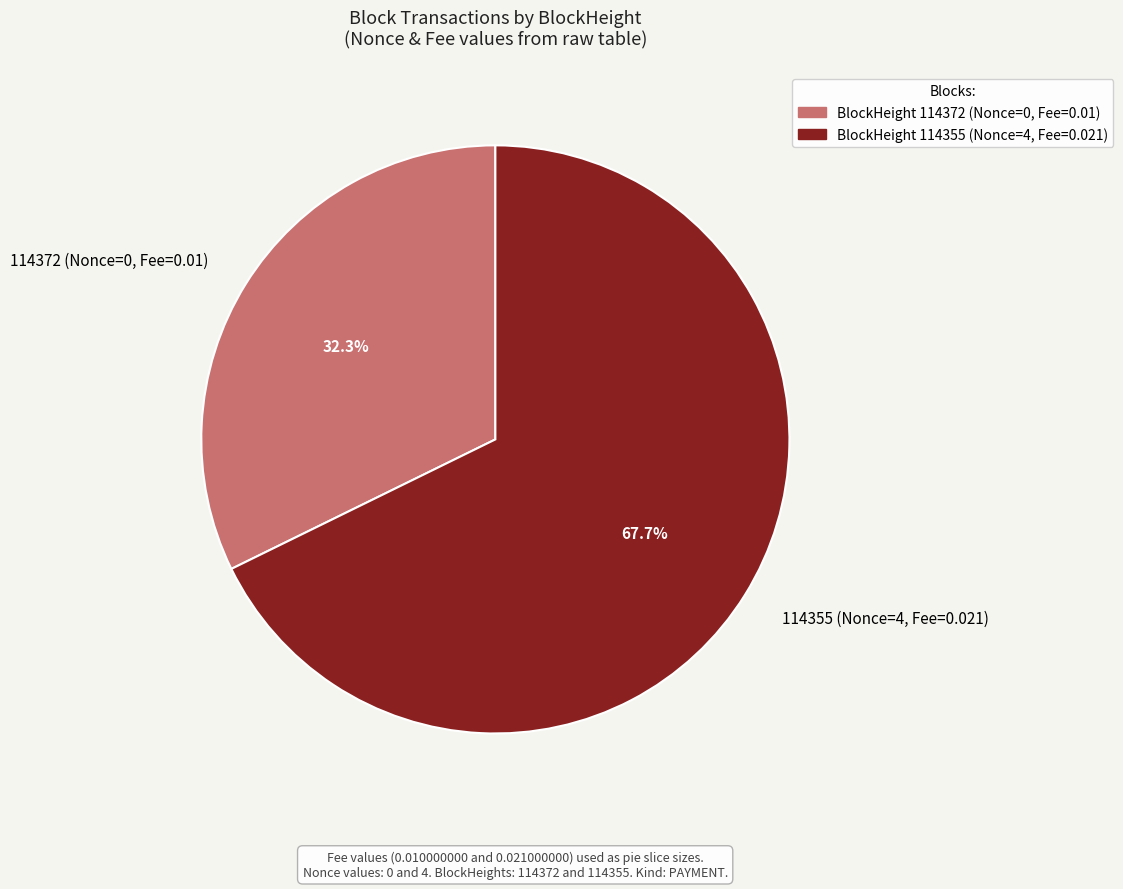

Combined, do 114372 and 114355 account for over 50%?

Yes